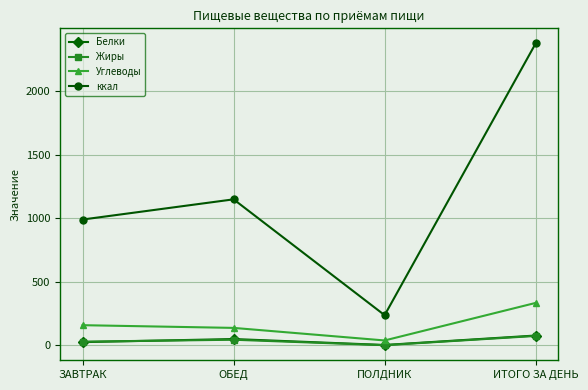

Which series changed the most between ЗАВТРАК and ПОЛДНИК?

ккал